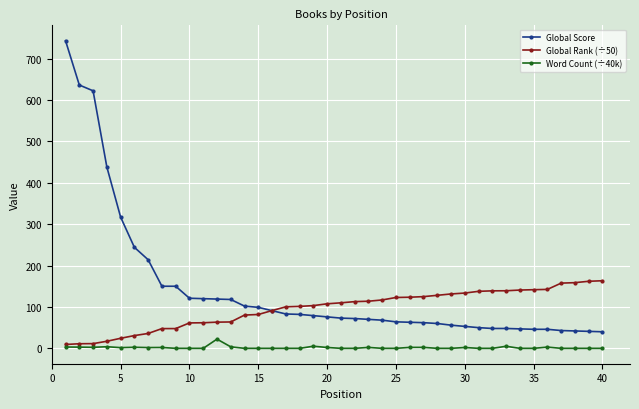

Which series has the largest range (max minus min)?

Global Score